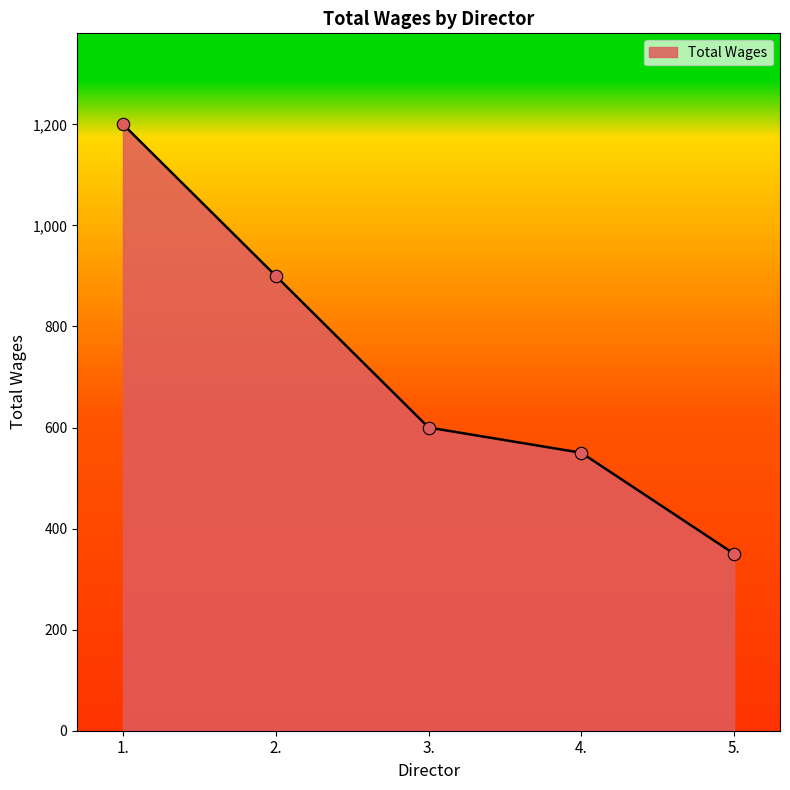

What is the change in value from 2. to 3.?

-300